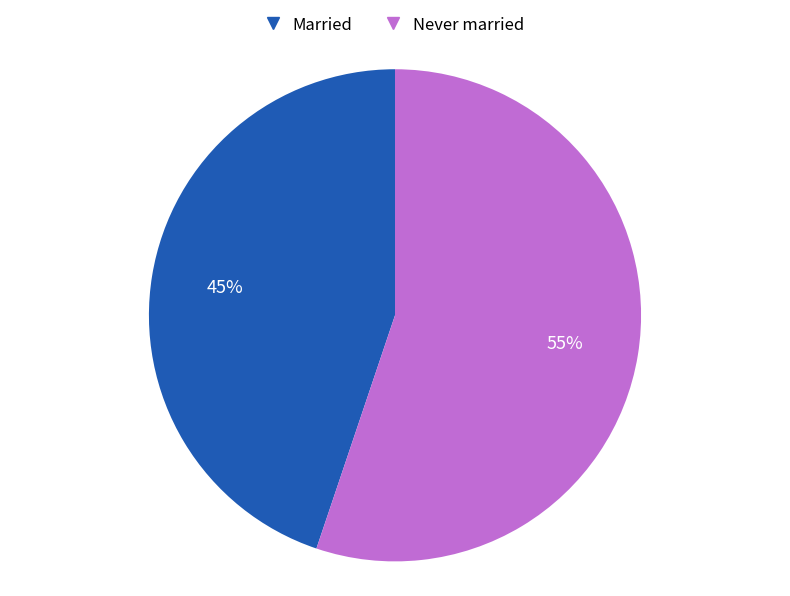

Is there any slice that represents more than half of the pie?

Yes